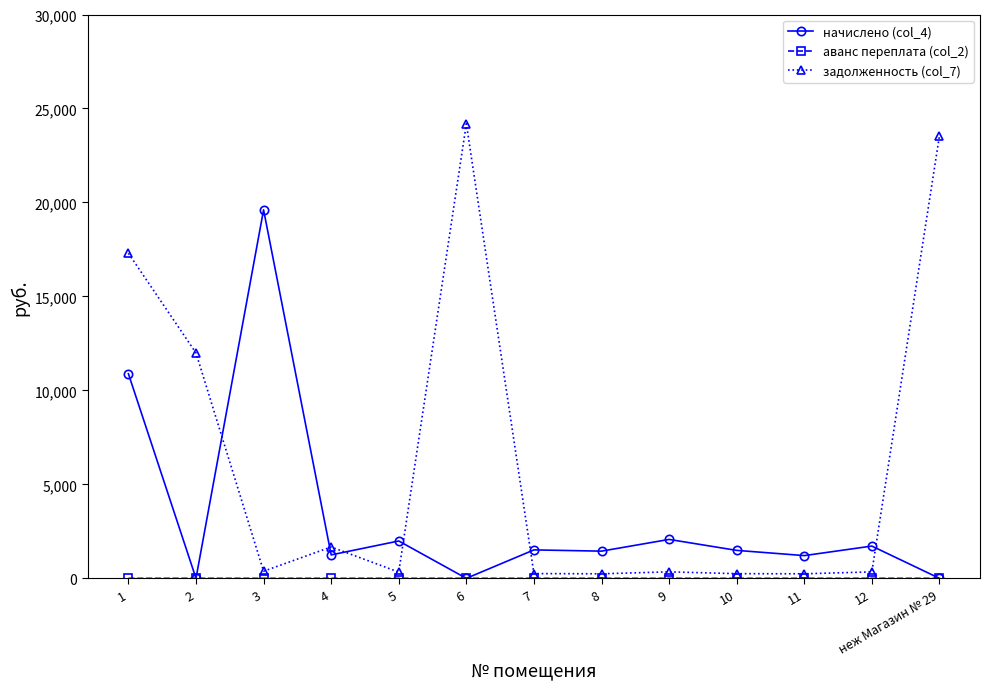

Where is the first local minimum for начислено (col_4)?

2